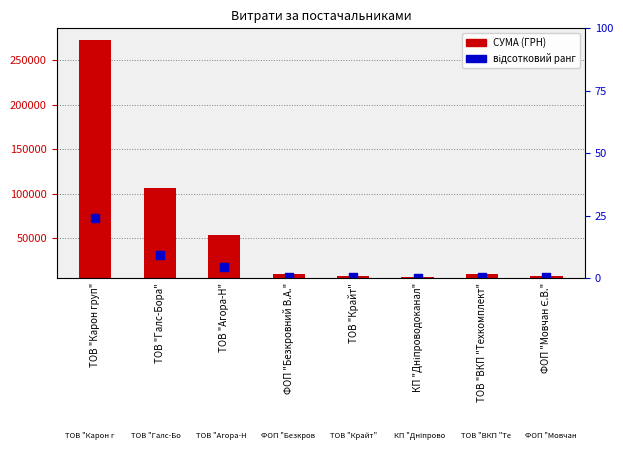

Which series has the largest Y range (max minus min)?

СУМА (ГРН)